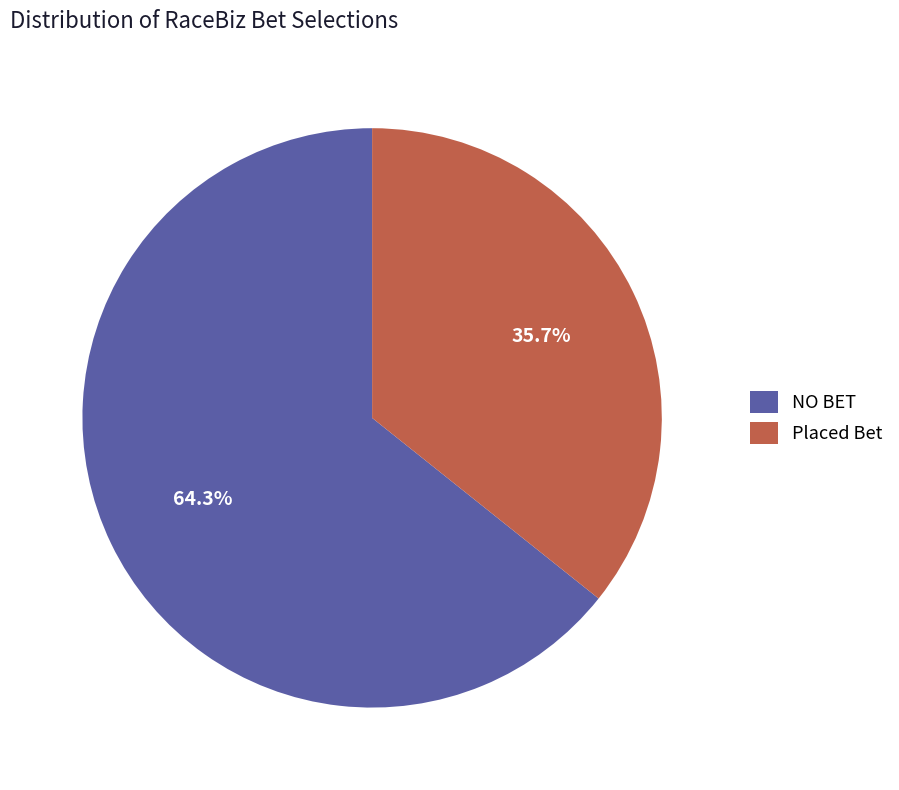

To the nearest percent, what is the average slice percentage?

50%